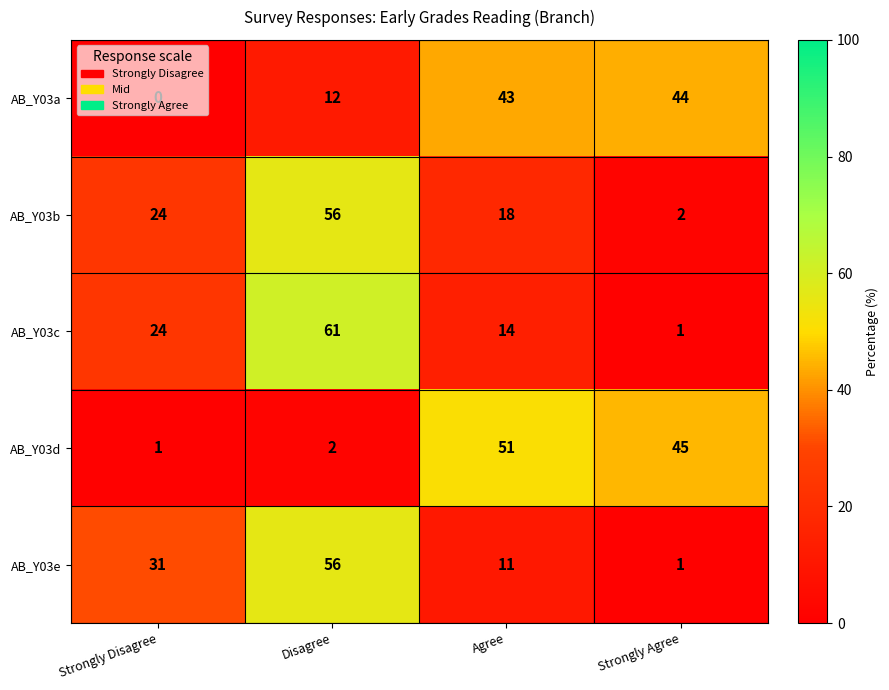

What is the sum of all AB_Y03e values?

99